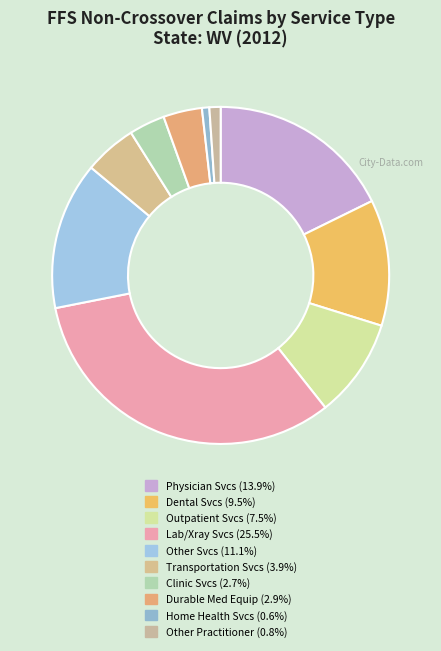

How many slices are in this pie chart?

10